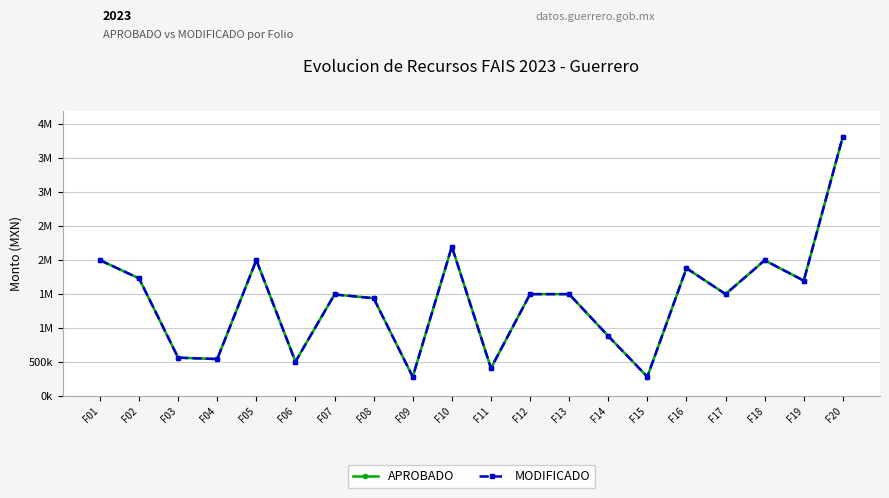

Does the chart have visible grid lines?

Yes